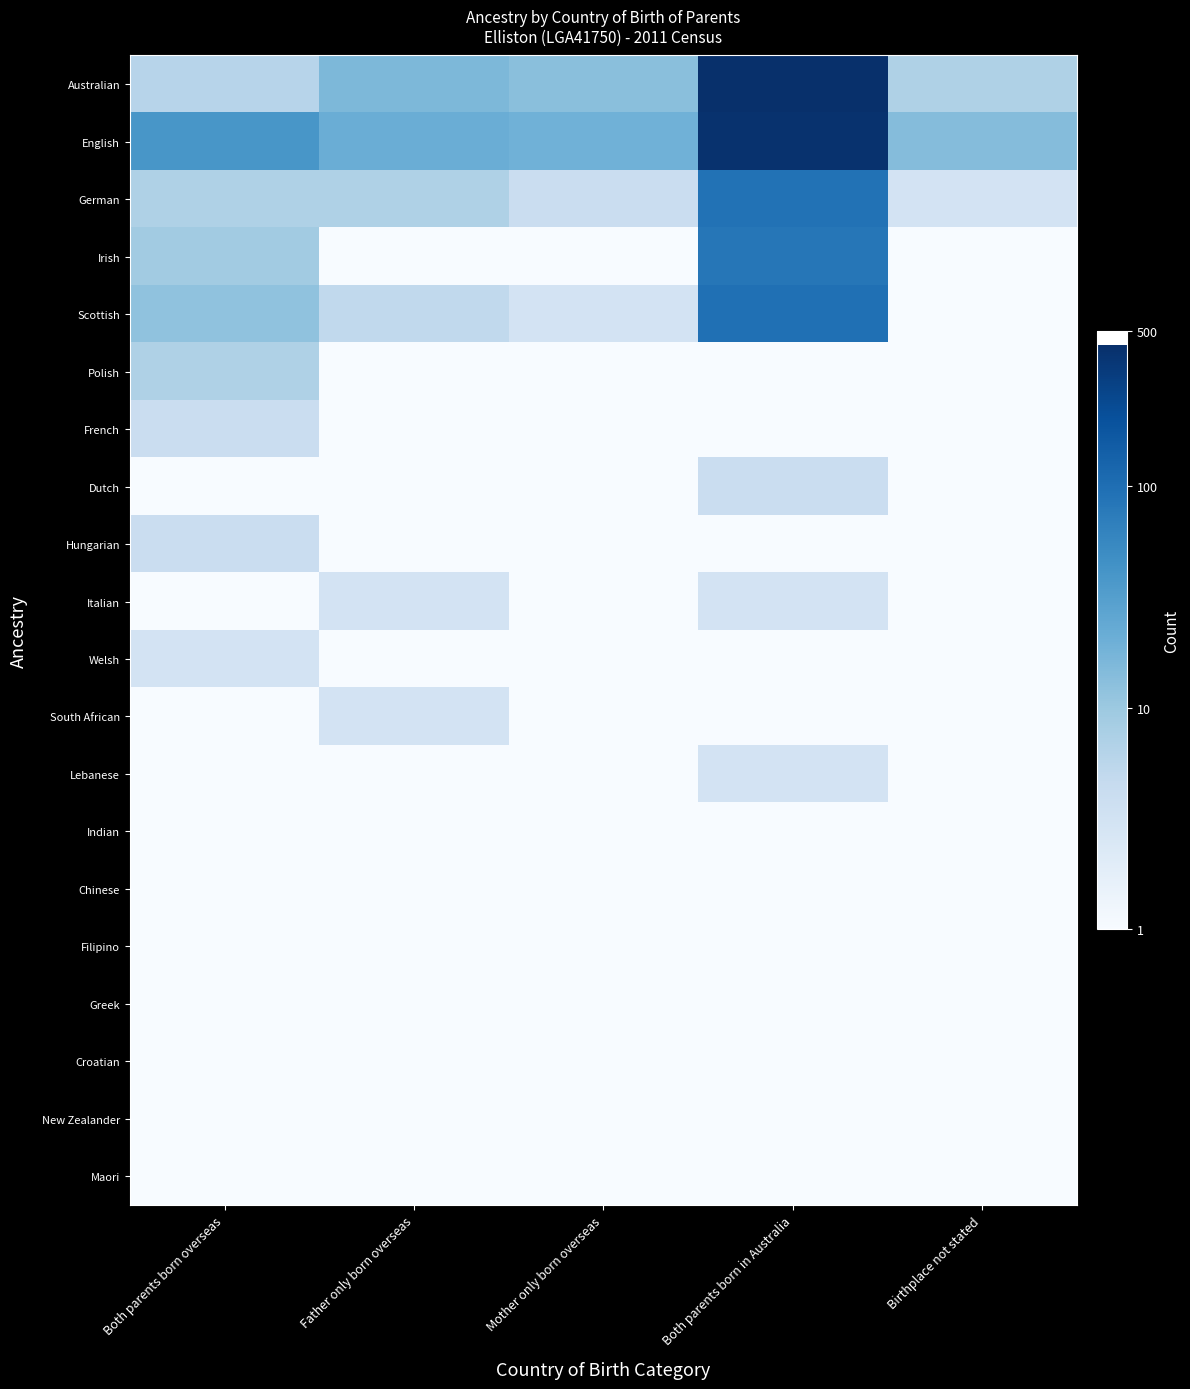

Reading right to left, extract all data points from this chart.

Australian: Birthplace not stated=7.0	Both parents born in Australia=434.0	Mother only born overseas=13.0	Father only born overseas=16.0	Both parents born overseas=6.0
English: Birthplace not stated=14.0	Both parents born in Australia=407.0	Mother only born overseas=19.0	Father only born overseas=21.0	Both parents born overseas=39.0
German: Birthplace not stated=3.0	Both parents born in Australia=91.0	Mother only born overseas=4.0	Father only born overseas=7.0	Both parents born overseas=7.0
Irish: Birthplace not stated=0.1	Both parents born in Australia=84.0	Mother only born overseas=0.1	Father only born overseas=0.1	Both parents born overseas=9.0
Scottish: Birthplace not stated=0.1	Both parents born in Australia=97.0	Mother only born overseas=3.0	Father only born overseas=5.0	Both parents born overseas=12.0
Polish: Birthplace not stated=0.1	Both parents born in Australia=0.1	Mother only born overseas=0.1	Father only born overseas=0.1	Both parents born overseas=7.0
French: Birthplace not stated=0.1	Both parents born in Australia=0.1	Mother only born overseas=0.1	Father only born overseas=0.1	Both parents born overseas=4.0
Dutch: Birthplace not stated=0.1	Both parents born in Australia=4.0	Mother only born overseas=0.1	Father only born overseas=0.1	Both parents born overseas=0.1
Hungarian: Birthplace not stated=0.1	Both parents born in Australia=0.1	Mother only born overseas=0.1	Father only born overseas=0.1	Both parents born overseas=4.0
Italian: Birthplace not stated=0.1	Both parents born in Australia=3.0	Mother only born overseas=0.1	Father only born overseas=3.0	Both parents born overseas=0.1
Welsh: Birthplace not stated=0.1	Both parents born in Australia=0.1	Mother only born overseas=0.1	Father only born overseas=0.1	Both parents born overseas=3.0
South African: Birthplace not stated=0.1	Both parents born in Australia=0.1	Mother only born overseas=0.1	Father only born overseas=3.0	Both parents born overseas=0.1
Lebanese: Birthplace not stated=0.1	Both parents born in Australia=3.0	Mother only born overseas=0.1	Father only born overseas=0.1	Both parents born overseas=0.1
Indian: Birthplace not stated=0.1	Both parents born in Australia=0.1	Mother only born overseas=0.1	Father only born overseas=0.1	Both parents born overseas=0.1
Chinese: Birthplace not stated=0.1	Both parents born in Australia=0.1	Mother only born overseas=0.1	Father only born overseas=0.1	Both parents born overseas=0.1
Filipino: Birthplace not stated=0.1	Both parents born in Australia=0.1	Mother only born overseas=0.1	Father only born overseas=0.1	Both parents born overseas=0.1
Greek: Birthplace not stated=0.1	Both parents born in Australia=0.1	Mother only born overseas=0.1	Father only born overseas=0.1	Both parents born overseas=0.1
Croatian: Birthplace not stated=0.1	Both parents born in Australia=0.1	Mother only born overseas=0.1	Father only born overseas=0.1	Both parents born overseas=0.1
New Zealander: Birthplace not stated=0.1	Both parents born in Australia=0.1	Mother only born overseas=0.1	Father only born overseas=0.1	Both parents born overseas=0.1
Maori: Birthplace not stated=0.1	Both parents born in Australia=0.1	Mother only born overseas=0.1	Father only born overseas=0.1	Both parents born overseas=0.1